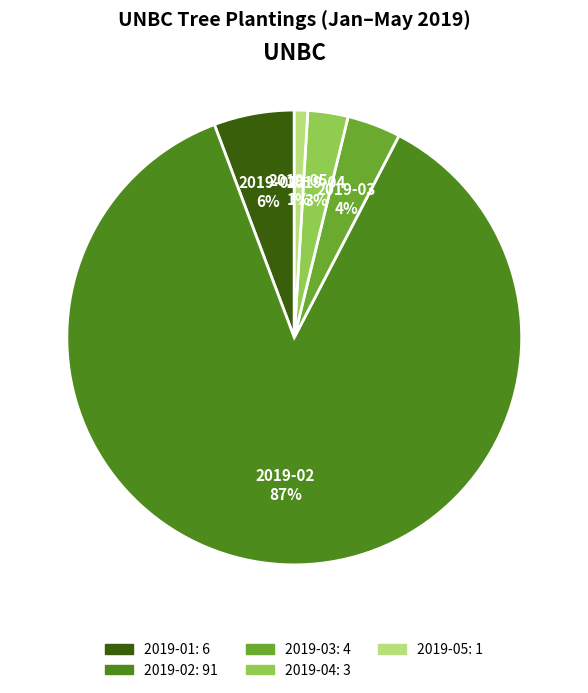

Which category has the smallest portion of the pie?

2019-05